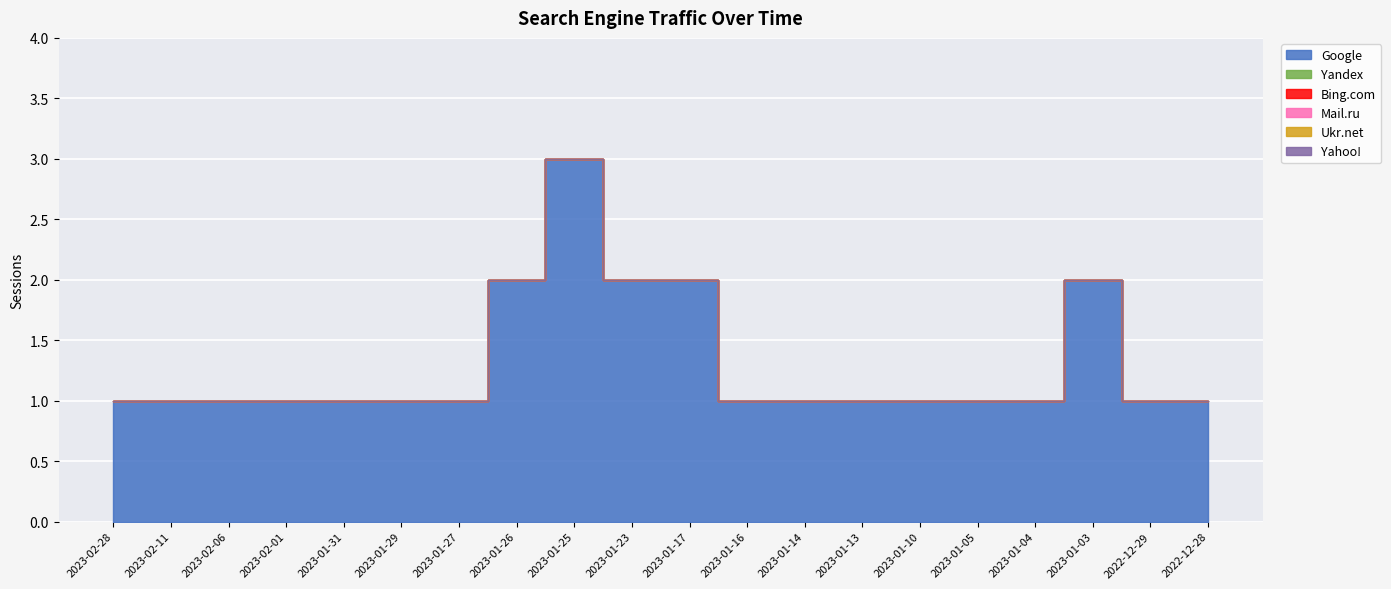

Between 2023-01-29 and 2023-01-16, which is larger?

2023-01-29